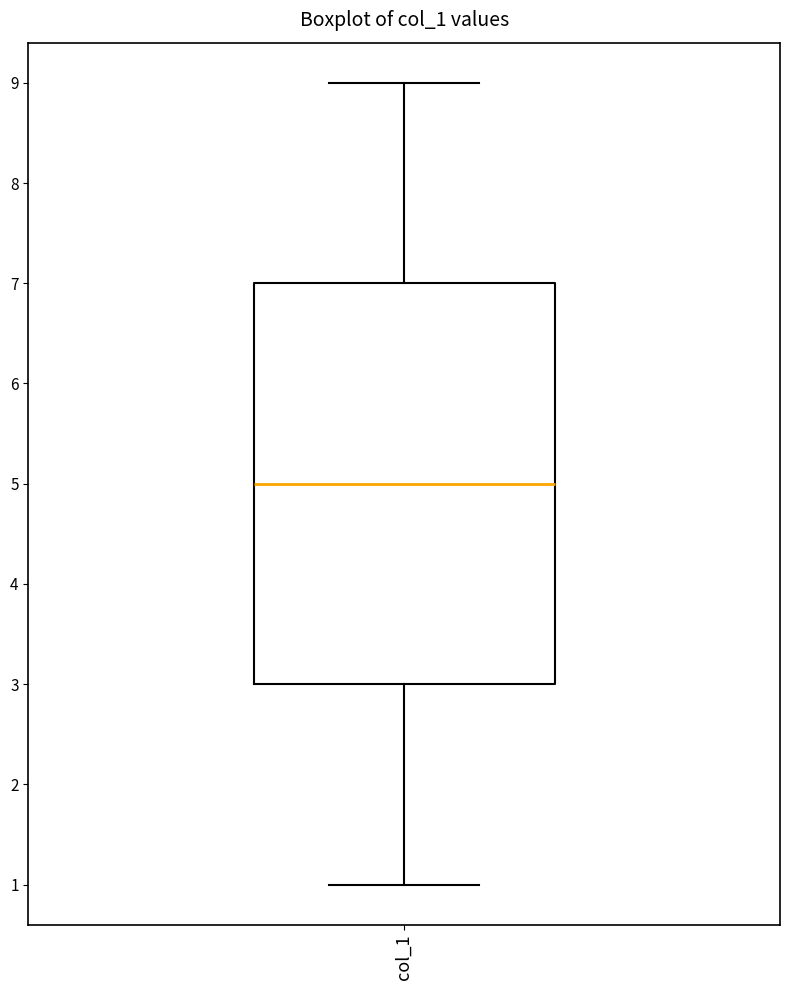

Read this box plot against the y-axis: the position of the median line, the range covered by the box, and the ends of both whiskers. The values are not printed on the chart, so give them approximately, as read against the axis.

median 5, box 3 to 7, whiskers 1 to 9